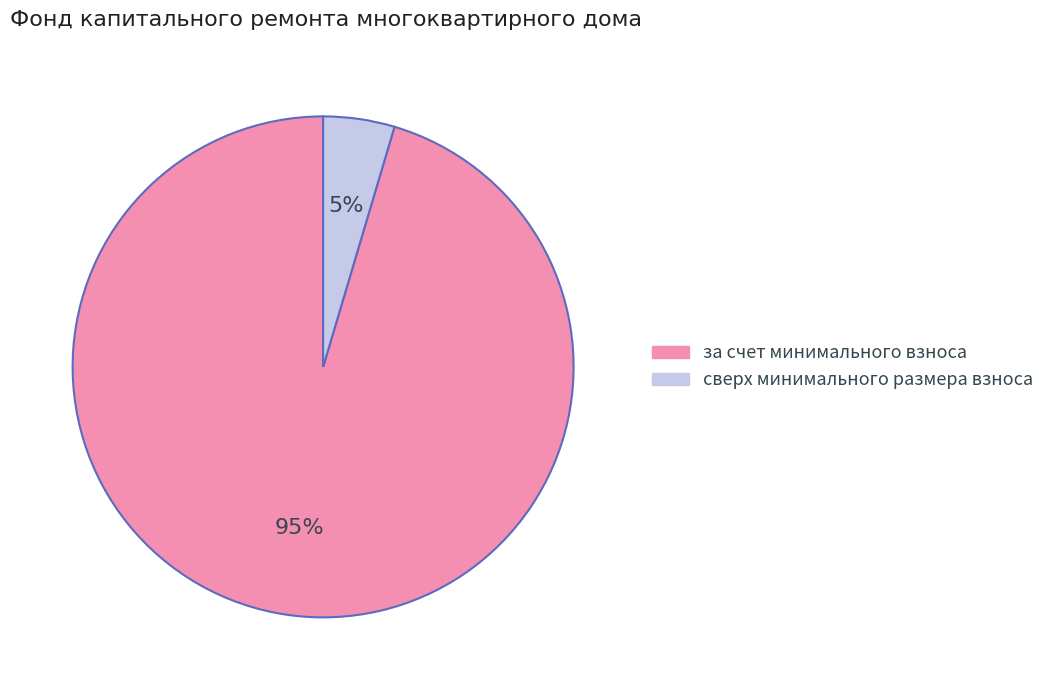

To the nearest percent, what portion does сверх минимального размера взноса represent?

5%